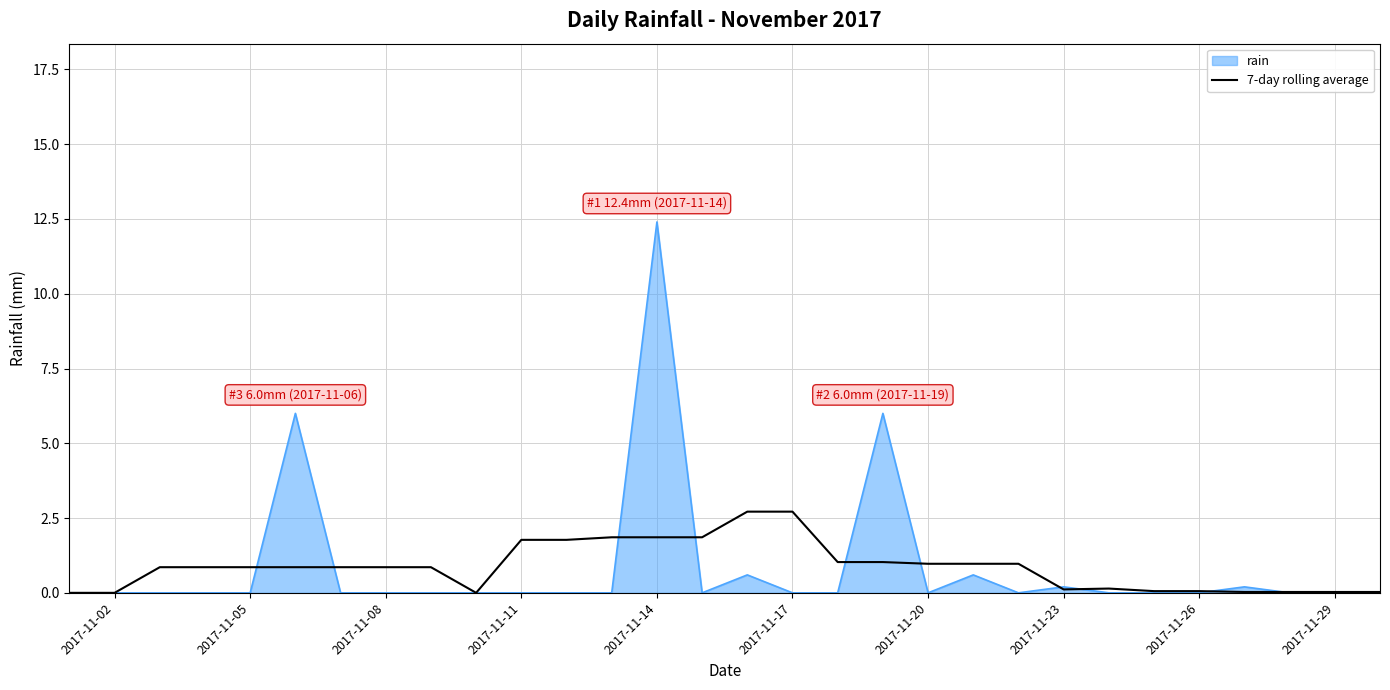

List the series in order of their peak value, highest first.

rain, 7-day rolling average